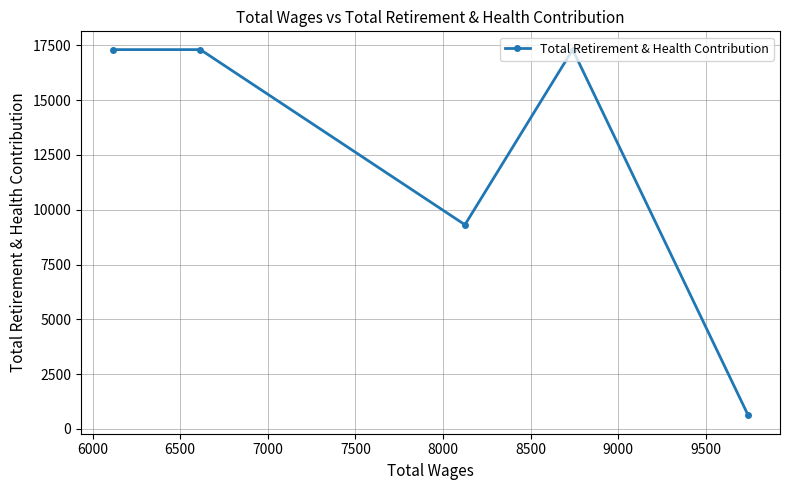

What is the sum of all values?

61849